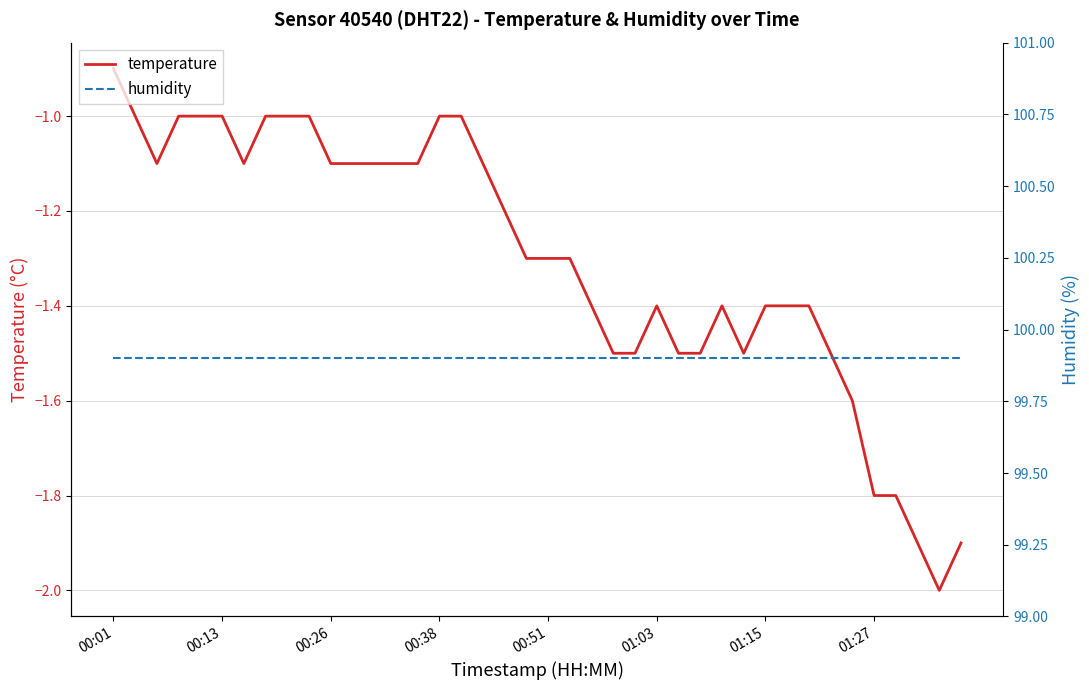

What is the maximum value for temperature?

-0.9